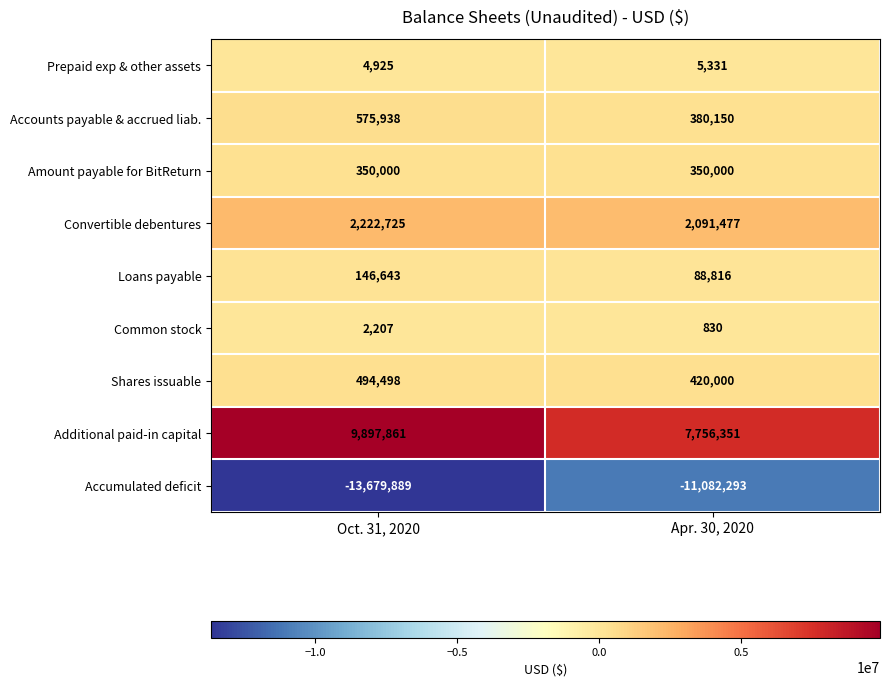

At Oct. 31, 2020, list the series in order from largest to smallest.

Additional paid-in capital, Convertible debentures, Accounts payable & accrued liab., Shares issuable, Amount payable for BitReturn, Loans payable, Prepaid exp & other assets, Common stock, Accumulated deficit